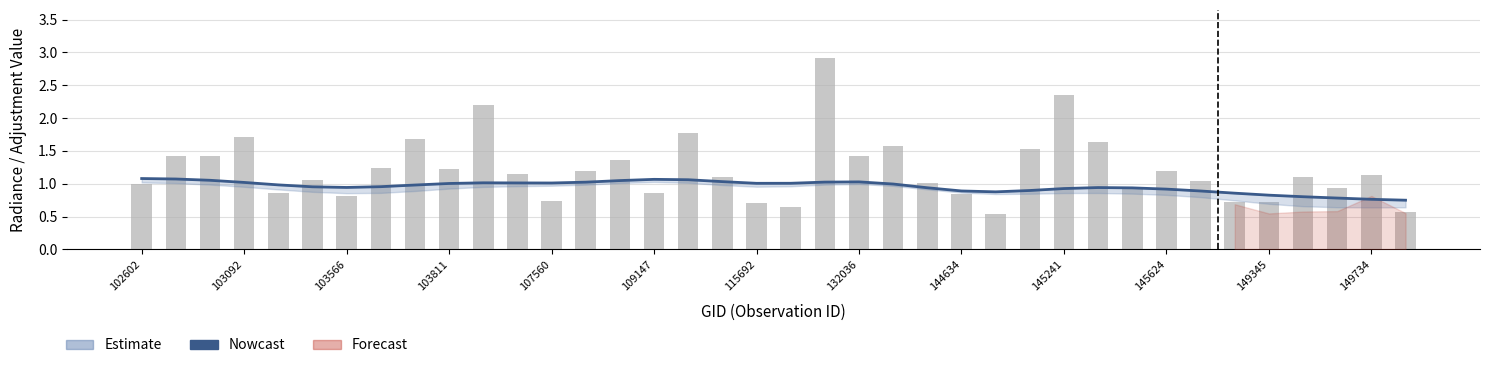

What is the value of the Nowcast bar at the 24th from the left?

0.9